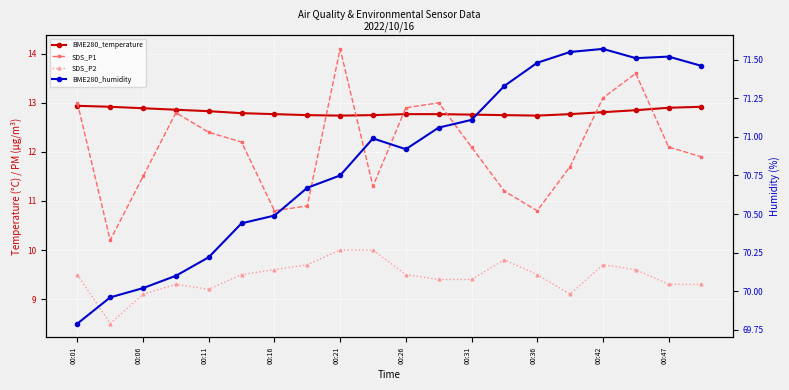

What is the label of the 17th point from the right?

00:16